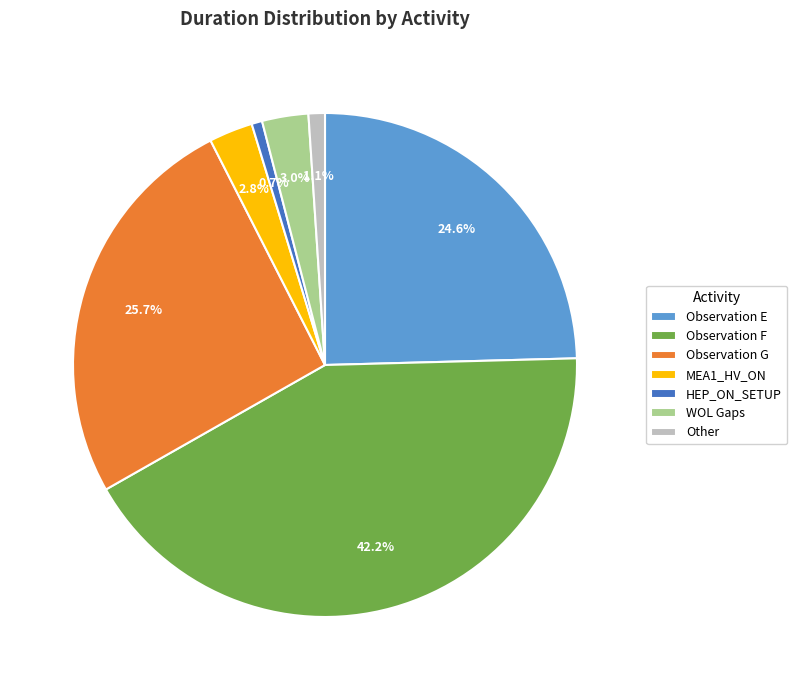

What is the largest slice in the pie chart?

Observation F